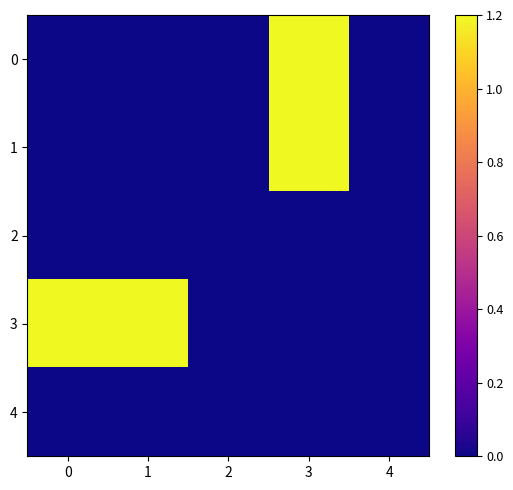

Which has a higher value, 1 or 2?

1